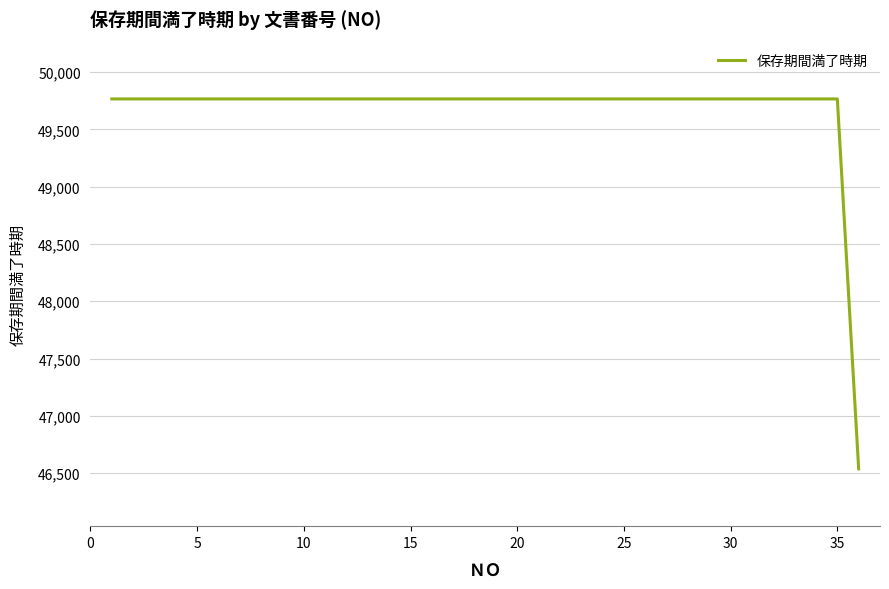

What is the smallest value displayed?

46538